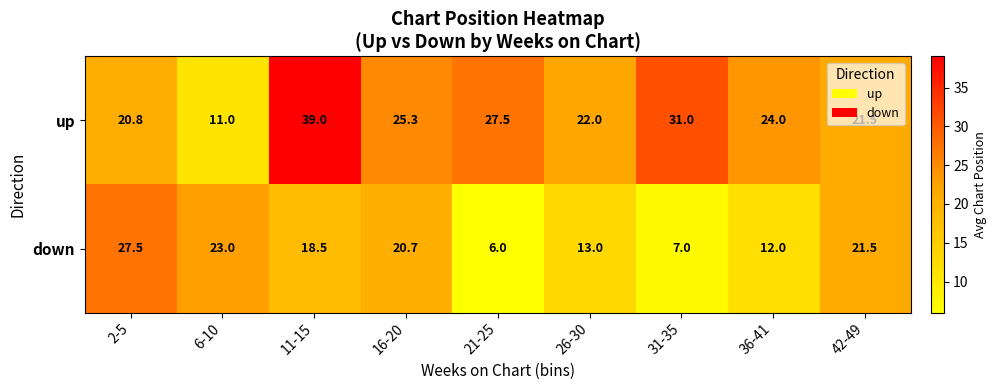

At which category does the chart reach its peak across all series?

11-15